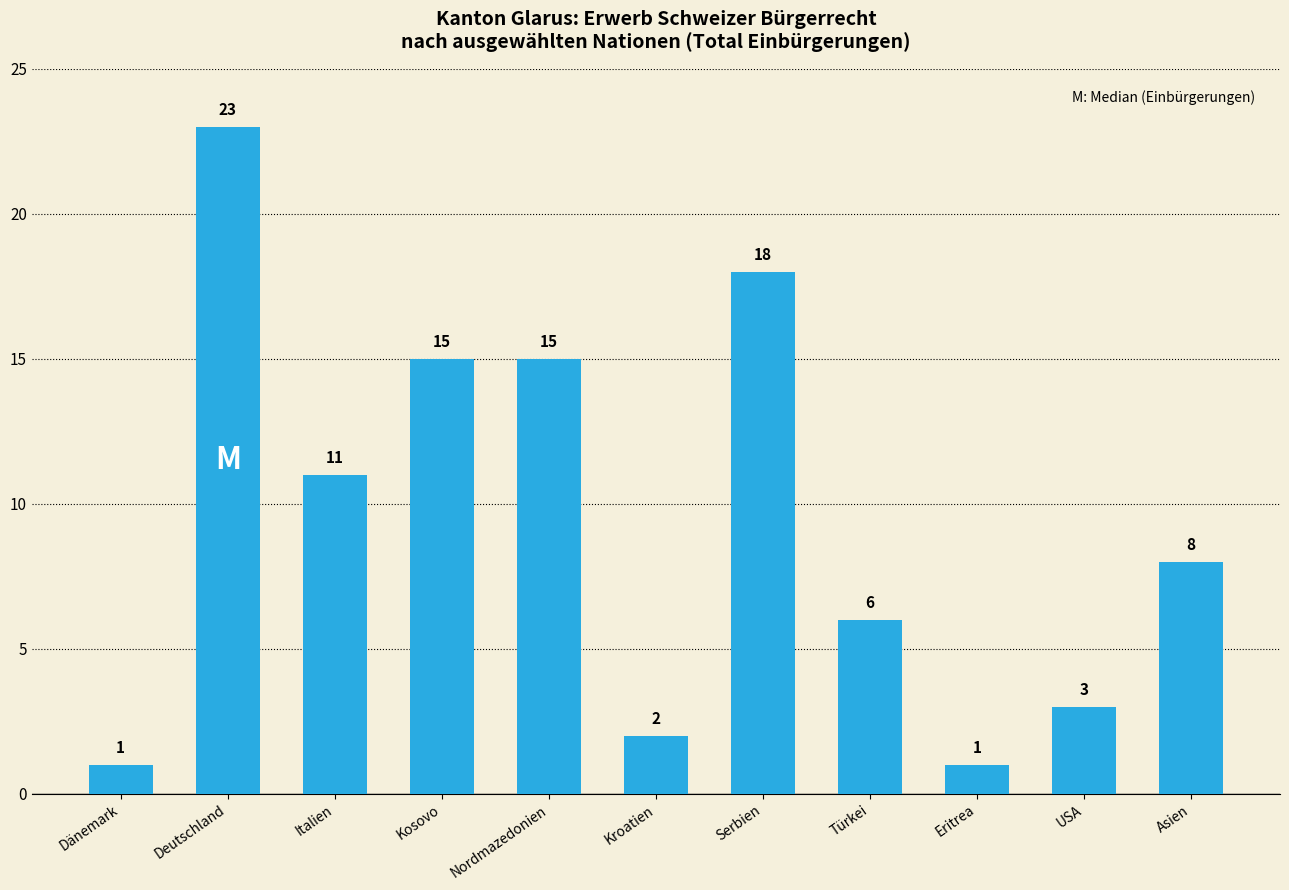

How many distinct data groups are displayed?

1